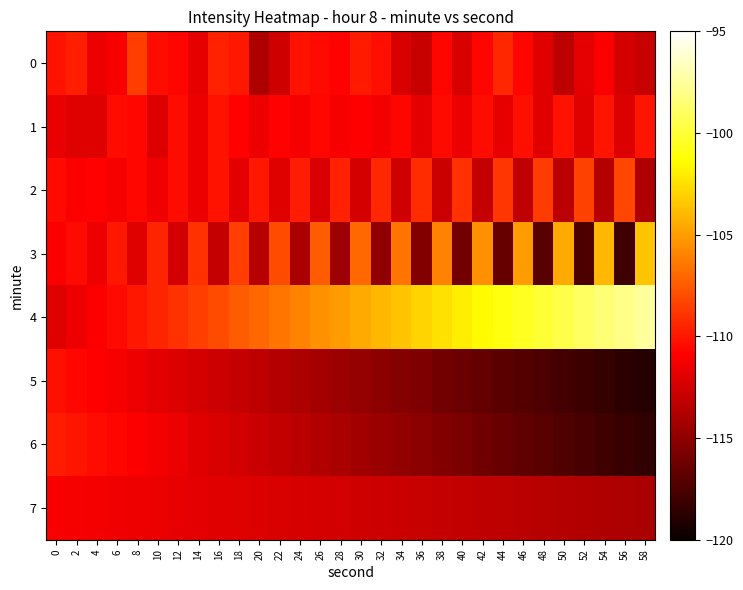

Reading right to left, transcribe all the data shown in this chart.

0: 58=-113.0	56=-112.5	54=-111.0	52=-111.8	50=-113.3	48=-112.0	46=-110.7	44=-109.4	42=-110.7	40=-112.2	38=-110.7	36=-113.0	34=-112.2	32=-110.2	30=-109.9	28=-110.7	26=-110.4	24=-110.2	22=-112.6	20=-113.8	18=-110.0	16=-109.6	14=-111.8	12=-110.7	10=-110.4	8=-108.5	6=-111.1	4=-111.5	2=-109.7	0=-110.2
1: 58=-110.0	56=-112.1	54=-110.1	52=-112.0	50=-110.2	48=-111.9	46=-110.3	44=-111.7	42=-110.4	40=-111.6	38=-110.5	36=-111.8	34=-110.7	32=-111.3	30=-110.9	28=-111.1	26=-110.6	24=-111.2	22=-110.8	20=-111.5	18=-110.8	16=-110.2	14=-111.5	12=-110.4	10=-112.1	8=-110.6	6=-110.4	4=-112.1	2=-112.0	0=-111.6
2: 58=-113.8	56=-108.2	54=-113.6	52=-108.4	50=-113.4	48=-108.6	46=-113.2	44=-108.8	42=-113.0	40=-109.0	38=-112.8	36=-109.2	34=-112.6	32=-109.4	30=-112.4	28=-109.6	26=-112.2	24=-109.8	22=-112.0	20=-110.0	18=-111.8	16=-110.2	14=-111.6	12=-110.4	10=-111.4	8=-110.6	6=-111.2	4=-110.8	2=-111.0	0=-110.5
3: 58=-103.5	56=-118.0	54=-104.0	52=-117.5	50=-104.5	48=-117.0	46=-105.0	44=-116.5	42=-105.5	40=-116.0	38=-106.0	36=-115.5	34=-106.5	32=-115.0	30=-107.0	28=-114.5	26=-107.5	24=-114.0	22=-108.0	20=-113.5	18=-108.5	16=-113.0	14=-109.0	12=-112.5	10=-109.5	8=-112.0	6=-110.0	4=-111.5	2=-110.5	0=-111.0
4: 58=-97.5	56=-98.0	54=-98.5	52=-99.0	50=-99.5	48=-100.0	46=-100.5	44=-101.0	42=-101.5	40=-102.0	38=-102.5	36=-103.0	34=-103.5	32=-104.0	30=-104.5	28=-105.0	26=-105.5	24=-106.0	22=-106.5	20=-107.0	18=-107.5	16=-108.0	14=-108.5	12=-109.0	10=-109.5	8=-110.0	6=-110.5	4=-111.0	2=-111.5	0=-112.0
5: 58=-119.0	56=-118.7	54=-118.4	52=-118.1	50=-117.8	48=-117.5	46=-117.2	44=-116.9	42=-116.6	40=-116.3	38=-116.0	36=-115.7	34=-115.4	32=-115.1	30=-114.8	28=-114.5	26=-114.2	24=-113.9	22=-113.6	20=-113.3	18=-113.0	16=-112.7	14=-112.4	12=-112.1	10=-111.8	8=-111.5	6=-111.2	4=-110.9	2=-110.6	0=-110.3
6: 58=-118.5	56=-118.2	54=-117.9	52=-117.6	50=-117.3	48=-117.0	46=-116.7	44=-116.4	42=-116.1	40=-115.8	38=-115.5	36=-115.2	34=-114.9	32=-114.6	30=-114.3	28=-114.0	26=-113.7	24=-113.4	22=-113.1	20=-112.8	18=-112.5	16=-112.2	14=-111.9	12=-111.6	10=-111.3	8=-111.0	6=-110.7	4=-110.4	2=-110.1	0=-109.8
7: 58=-114.0	56=-113.9	54=-113.8	52=-113.7	50=-113.6	48=-113.5	46=-113.4	44=-113.3	42=-113.2	40=-113.1	38=-113.0	36=-112.9	34=-112.8	32=-112.7	30=-112.6	28=-112.5	26=-112.4	24=-112.3	22=-112.2	20=-112.1	18=-112.0	16=-111.9	14=-111.8	12=-111.7	10=-111.6	8=-111.5	6=-111.4	4=-111.3	2=-111.2	0=-111.1